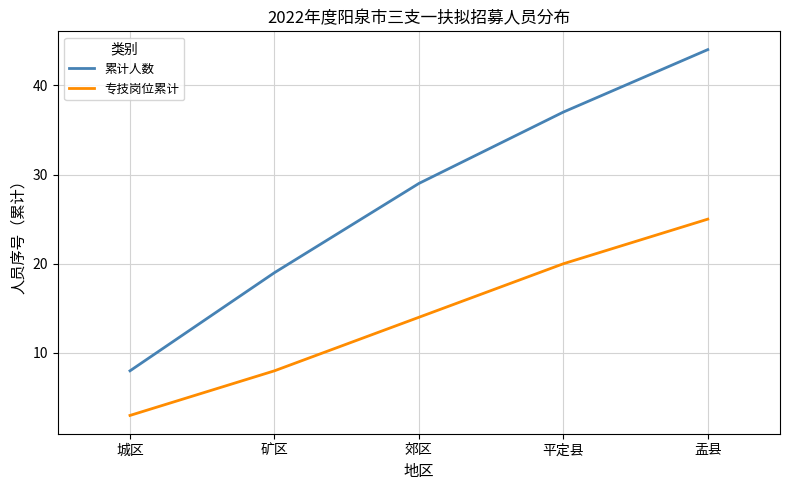

What is the total value across all series at 矿区?

27